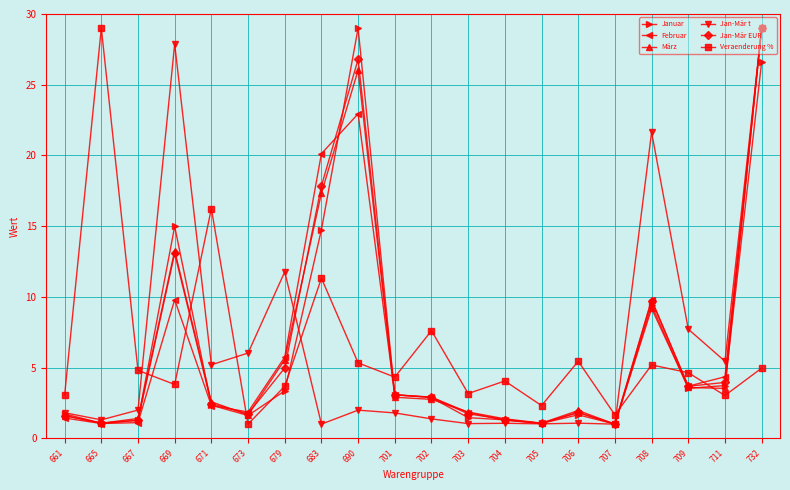

What is the maximum value shown in the chart?

29.0